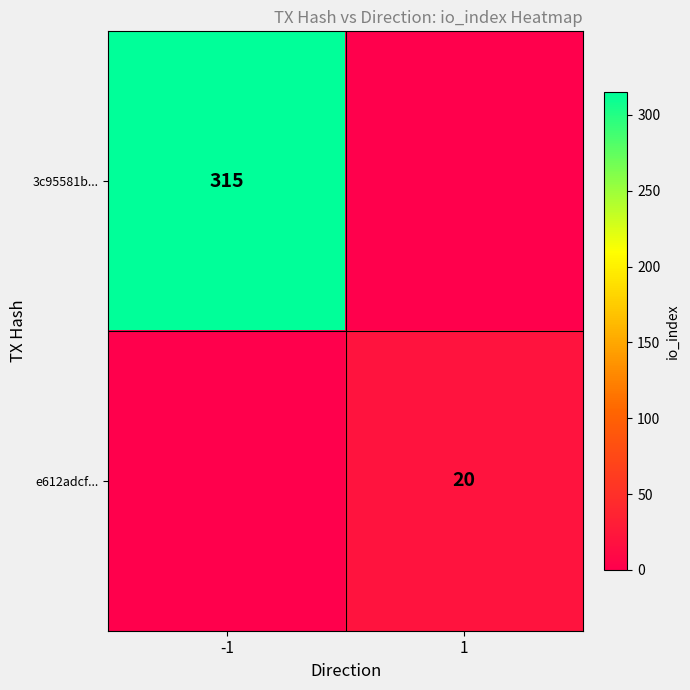

True or false: 3c95581b... has a value of 315 at -1.

True